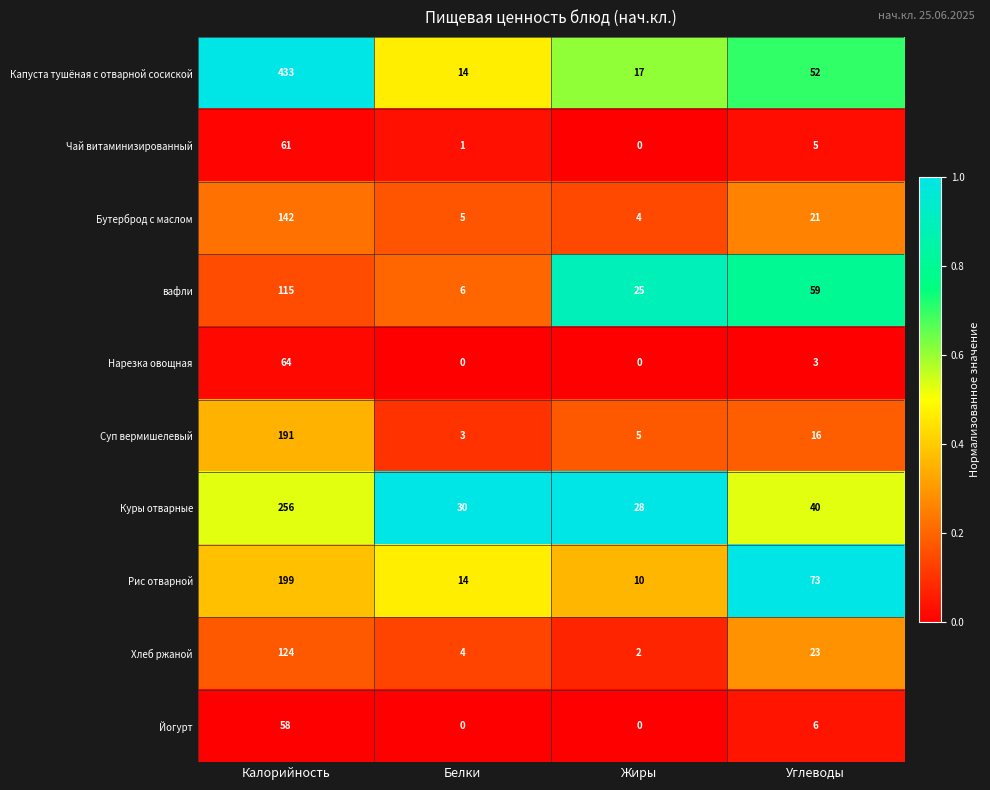

Which series has the largest range (max minus min)?

Капуста тушёная с отварной сосиской